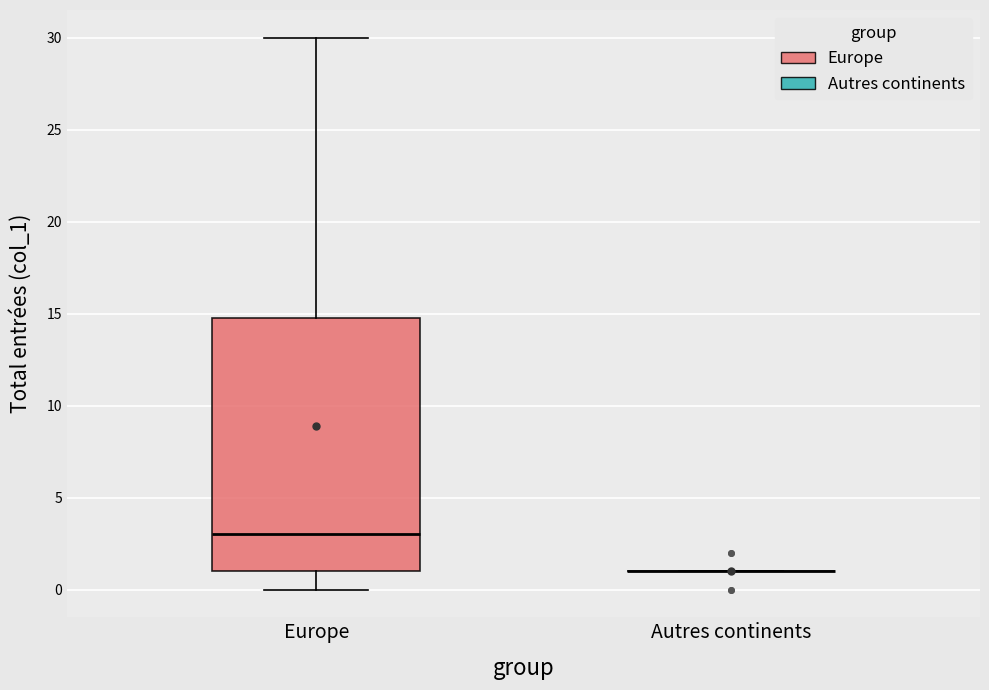

Reading left to right, transcribe this box plot: for each box, give where its median line is, the range the box spans, and where its two whiskers end, as read against the y-axis. The values are not printed on the chart, so give them approximately, as read against the axis.

Europe: median 3, box 1 to 15, whiskers 0 to 30
Autres continents: box collapsed to a line at 1, whiskers 1 to 1